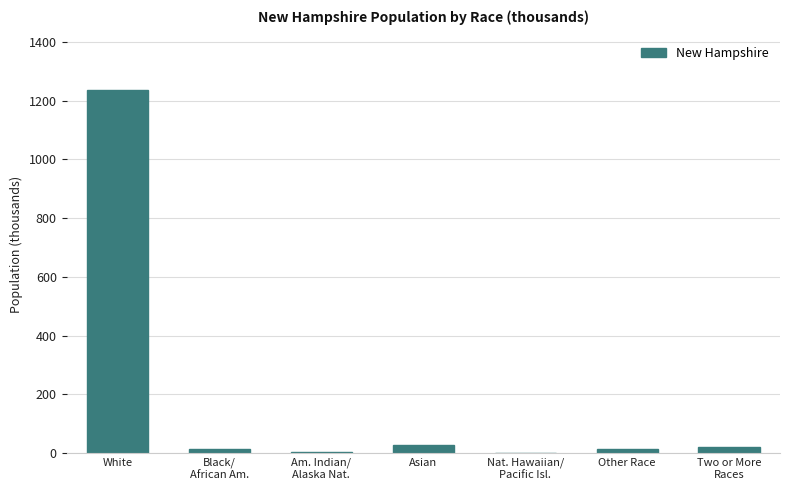

Read the value at Other Race.

12.1